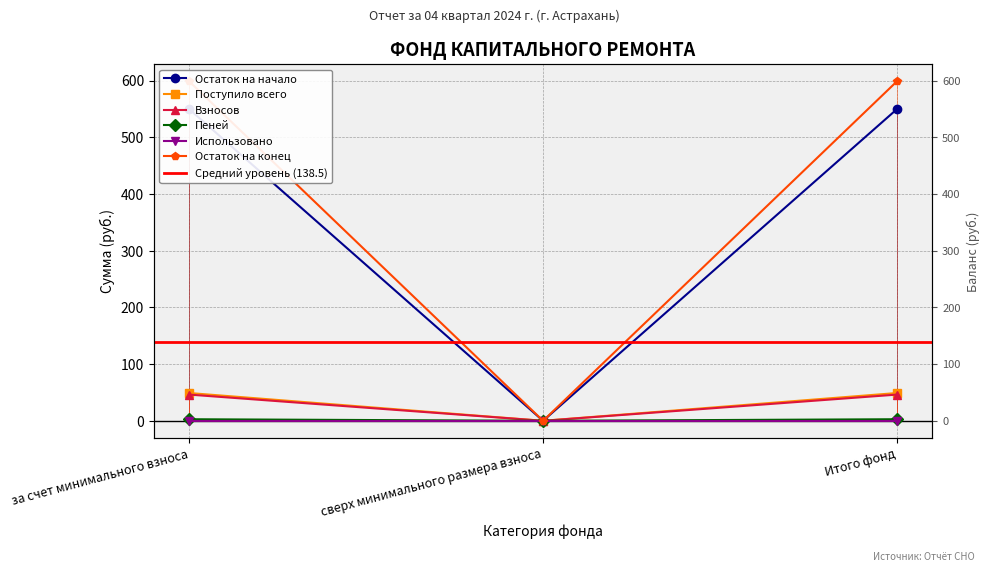

Between за счет минимального взноса and сверх минимального размера взноса, which series saw the biggest shift?

Остаток на конец